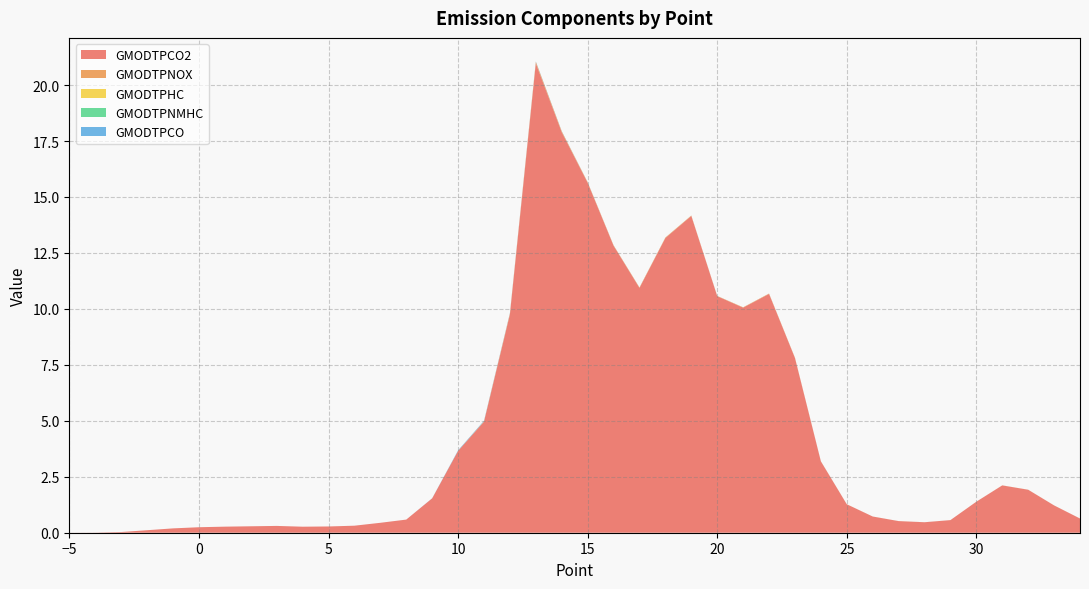

Reading right to left, transcribe all the data shown in this chart.

GMODTPCO2: 0.6	1.2	1.9	2.1	1.4	0.6	0.5	0.5	0.7	1.3	3.2	7.8	10.7	10.1	10.6	14.2	13.2	10.9	12.8	15.6	17.9	21.0	9.7	5.0	3.7	1.5	0.6	0.4	0.3	0.3	0.3	0.3	0.3	0.3	0.2	0.2	0.1	0.0	0.0	0.0
GMODTPNOX: 0.0	0.0	0.0	0.0	0.0	0.0	0.0	0.0	0.0	0.0	0.0	0.0	0.0	0.0	0.0	0.0	0.0	0.0	0.0	0.0	0.0	0.1	0.0	0.0	0.0	0.0	0.0	0.0	0.0	0.0	0.0	0.0	0.0	0.0	0.0	0.0	0.0	0.0	0.0	0.0
GMODTPHC: 0.0	0.0	0.0	0.0	0.0	0.0	0.0	0.0	0.0	0.0	0.0	0.0	0.0	0.0	0.0	0.0	0.0	0.0	0.0	0.0	0.0	0.0	0.0	0.0	0.0	0.0	0.0	0.0	0.0	0.0	0.0	0.0	0.0	0.0	0.0	0.0	0.0	0.0	0.0	0.0
GMODTPNMHC: 0.0	0.0	0.0	0.0	0.0	0.0	0.0	0.0	0.0	0.0	0.0	0.0	0.0	0.0	0.0	0.0	0.0	0.0	0.0	0.0	0.0	0.0	0.0	0.0	0.0	0.0	0.0	0.0	0.0	0.0	0.0	0.0	0.0	0.0	0.0	0.0	0.0	0.0	0.0	0.0
GMODTPCO: 0.0	0.0	0.0	0.0	0.0	0.0	0.0	0.0	0.0	0.0	0.0	0.0	0.0	0.0	0.0	0.0	0.0	0.0	0.0	0.0	0.0	0.0	0.0	0.0	0.0	0.0	0.0	0.0	0.0	0.0	0.0	0.0	0.0	0.0	0.0	0.0	0.0	0.0	0.0	0.0